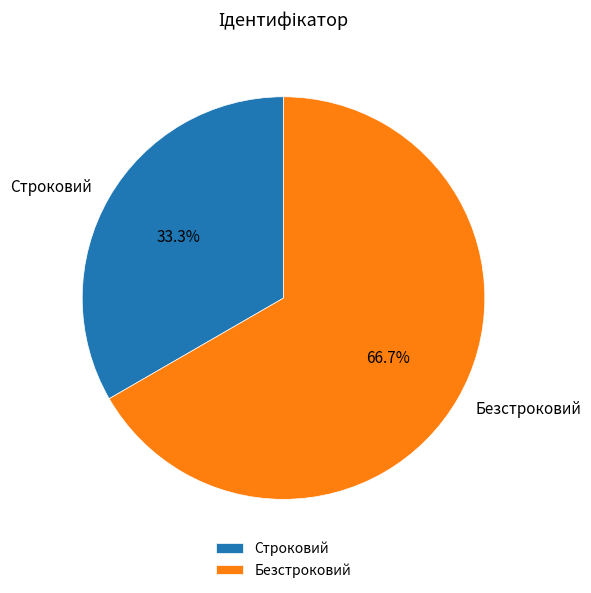

Approximately how many times larger is the value at Безстроковий compared to Строковий?

2.0